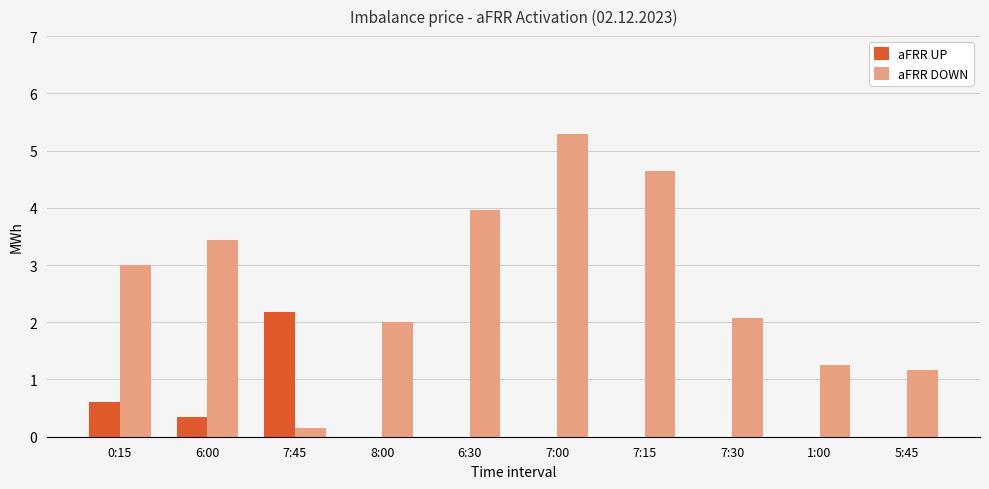

Between 7:45 and 5:45, which series saw the biggest shift?

aFRR UP